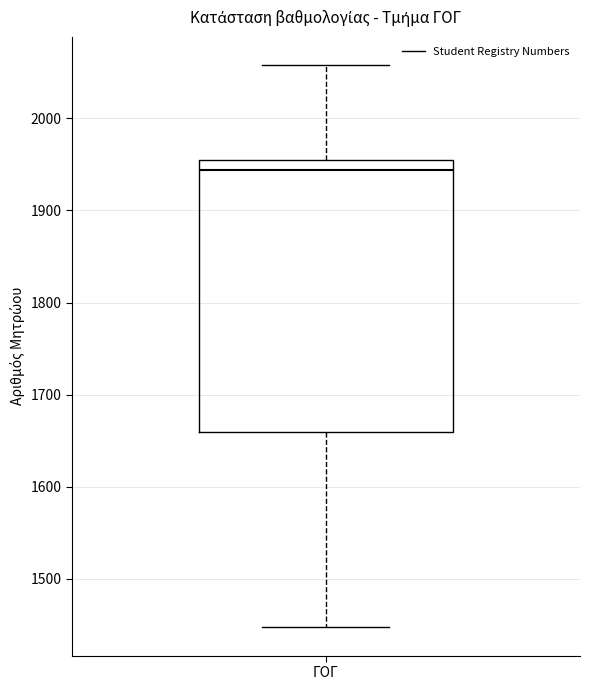

Read this box plot against the y-axis: the position of the median line, the range covered by the box, and the ends of both whiskers. The values are not printed on the chart, so give them approximately, as read against the axis.

median 1940, box 1660 to 1950, whiskers 1450 to 2060